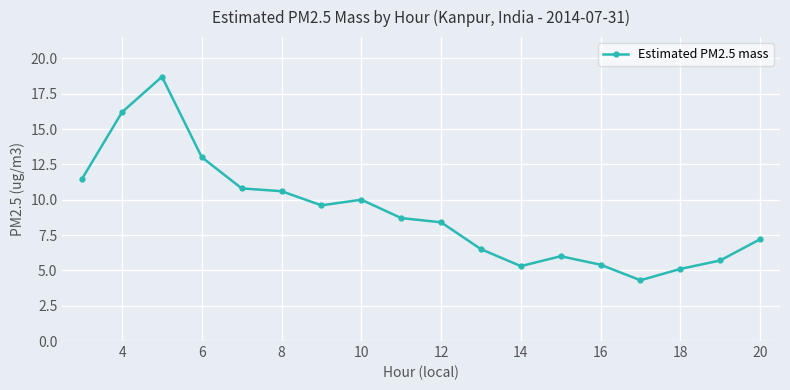

What is the value of the 11th point from the left?

6.5